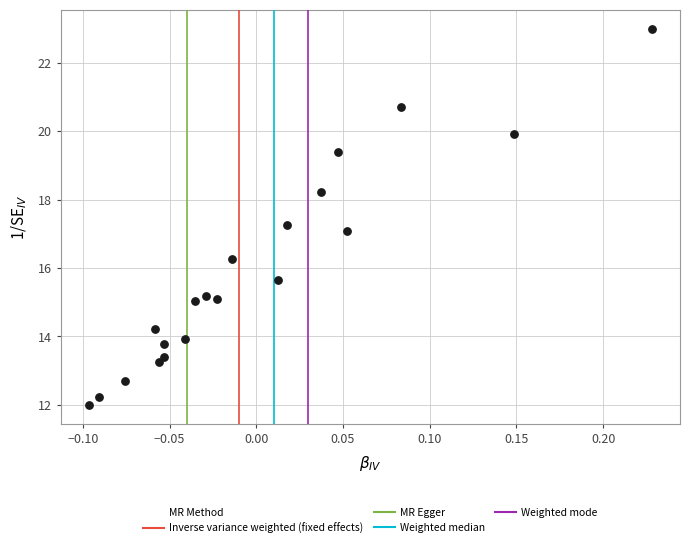

What is the range of Y values (max minus min)?

11.0